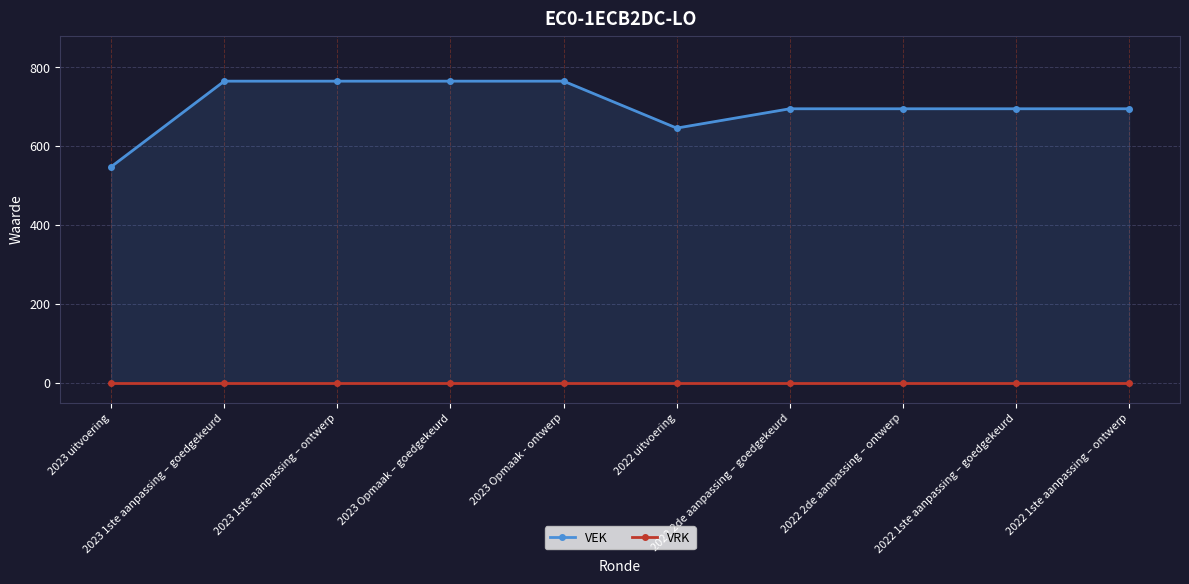

What is the minimum value for VEK?

548